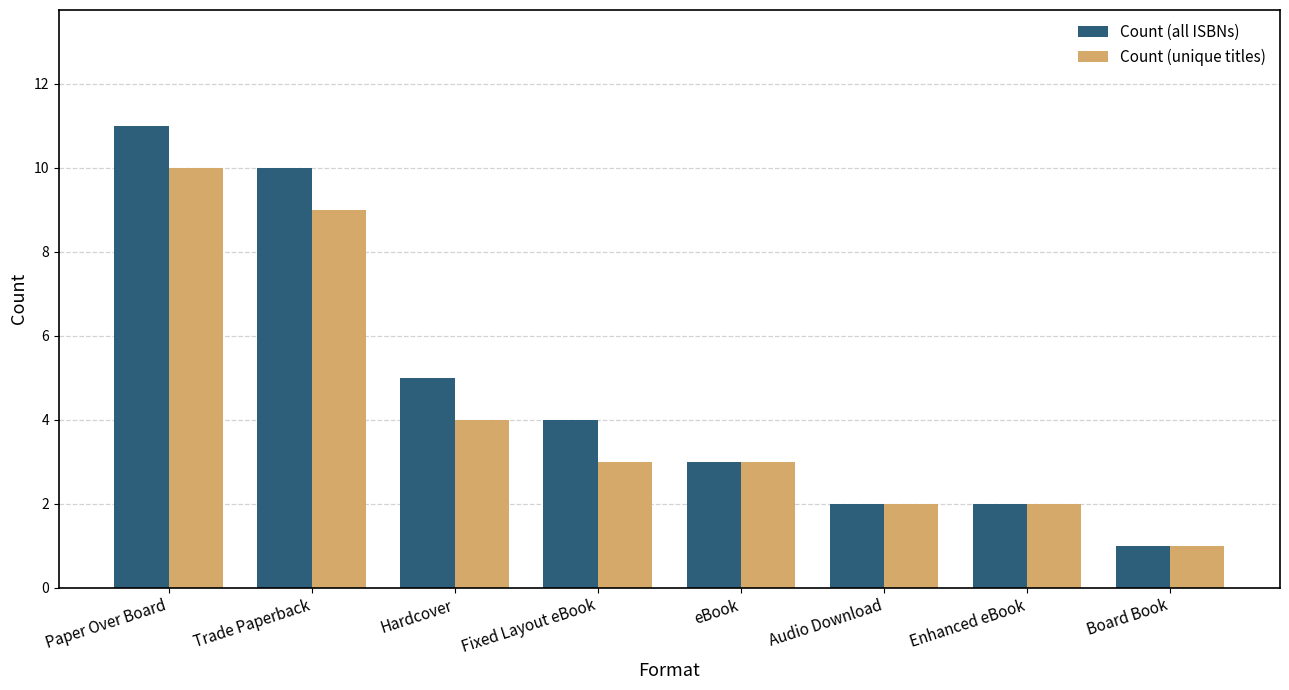

What is the minimum value shown in the chart?

1